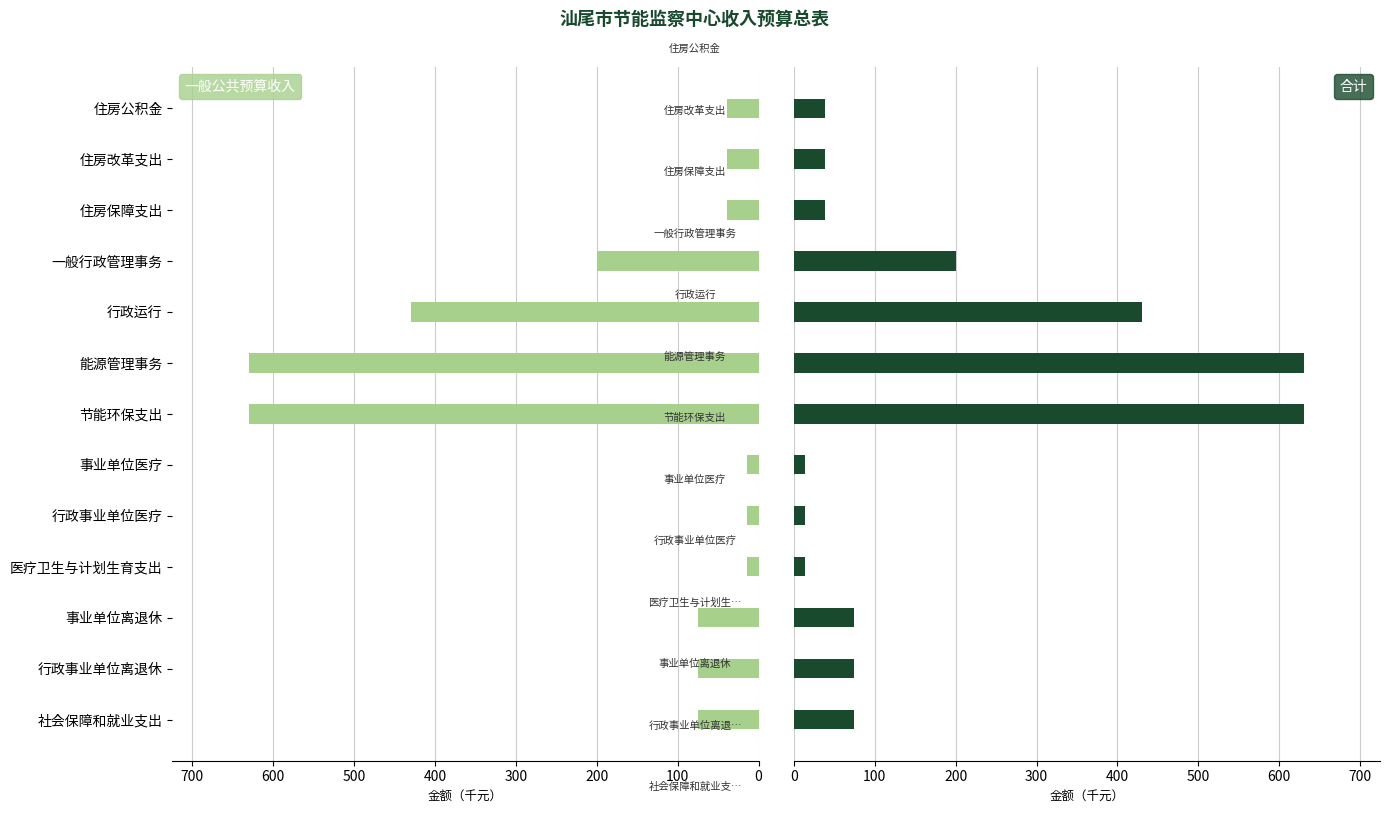

At how many categories does at least one series exceed 618?

2